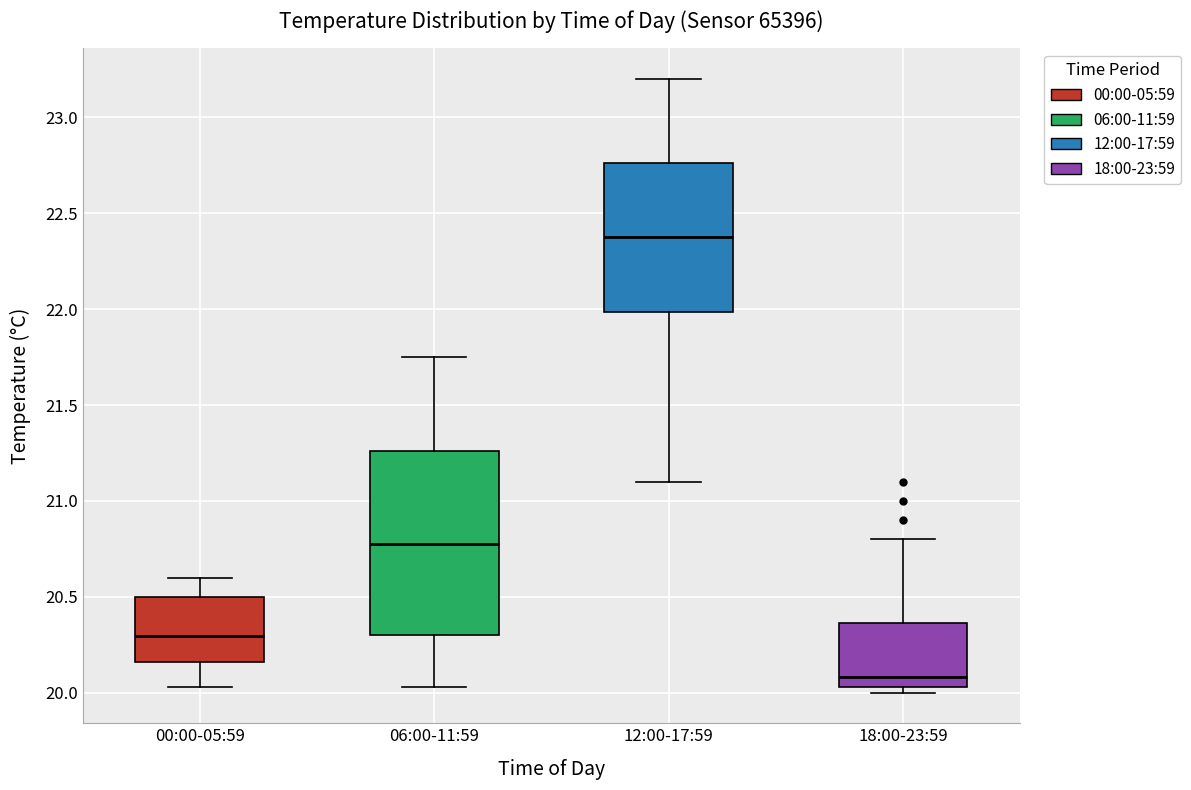

Where is the upper edge of the box for 12:00-17:59 on the y-axis? The values are not printed on the chart, so give them approximately, as read against the axis.

22.75